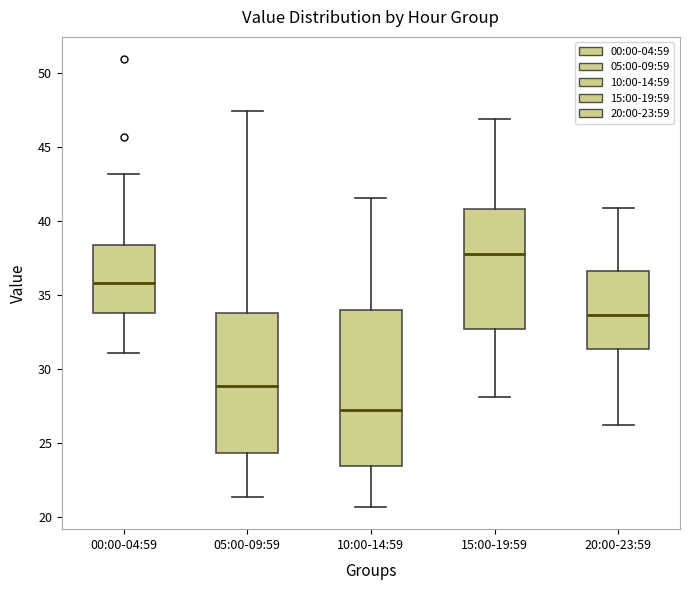

Reading left to right, transcribe this box plot: for each box, give where its median line is, the range the box spans, and where its two whiskers end, as read against the y-axis. The values are not printed on the chart, so give them approximately, as read against the axis.

00:00-04:59: median 36.0, box 34.0 to 38.5, whiskers 31.0 to 43.0
05:00-09:59: median 29.0, box 24.5 to 34.0, whiskers 21.5 to 47.5
10:00-14:59: median 27.5, box 23.5 to 34.0, whiskers 20.5 to 41.5
15:00-19:59: median 38.0, box 32.5 to 41.0, whiskers 28.0 to 47.0
20:00-23:59: median 33.5, box 31.5 to 36.5, whiskers 26.5 to 41.0